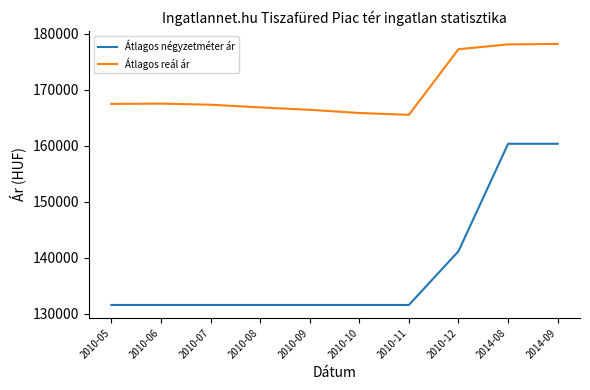

What are all the series names shown in the legend?

Átlagos négyzetméter ár, Átlagos reál ár